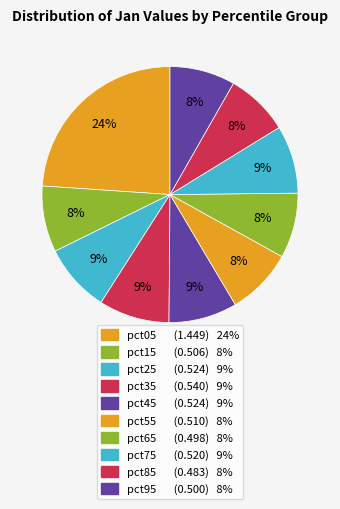

What is the smallest slice in the pie chart?

pct85